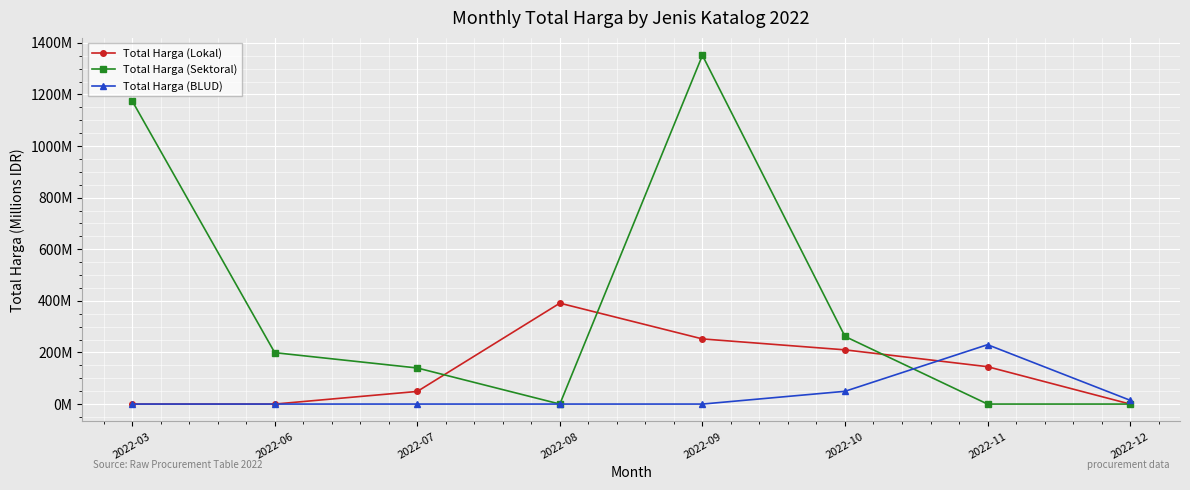

Which label corresponds to the smallest value in the chart?

2022-03